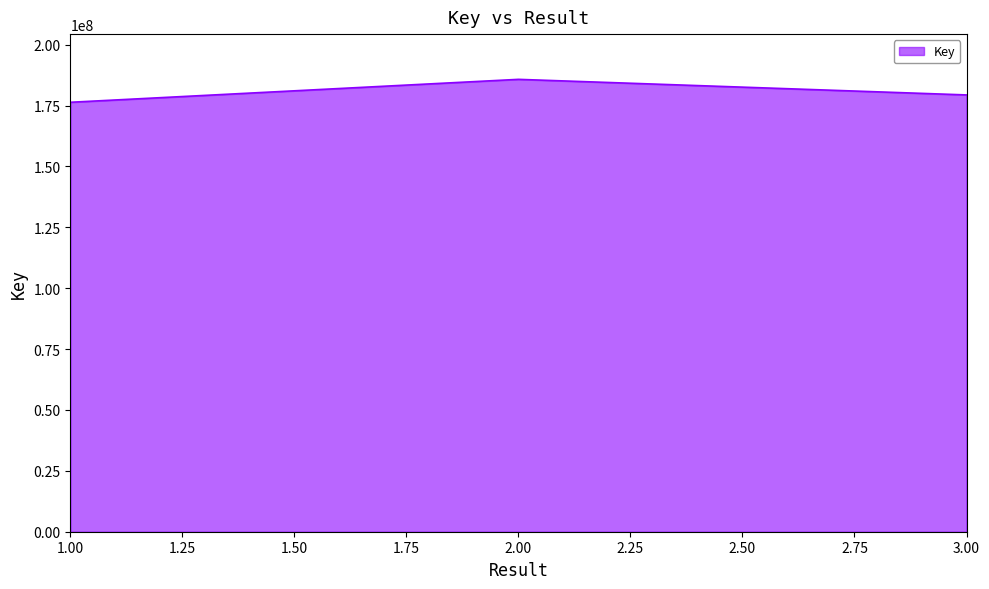

What is the smallest value displayed?

176357534